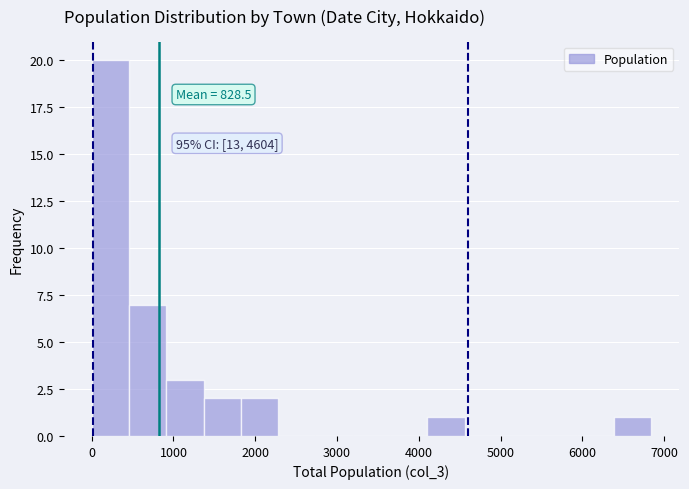

Which range on the x-axis has the tallest bar?

0 to 500